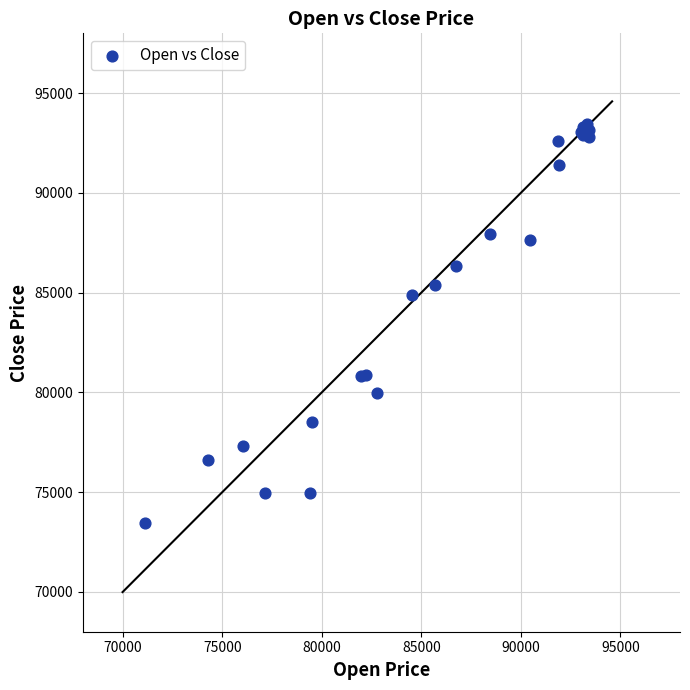

What Y value in the scatter plot is closest to 83462?

84870